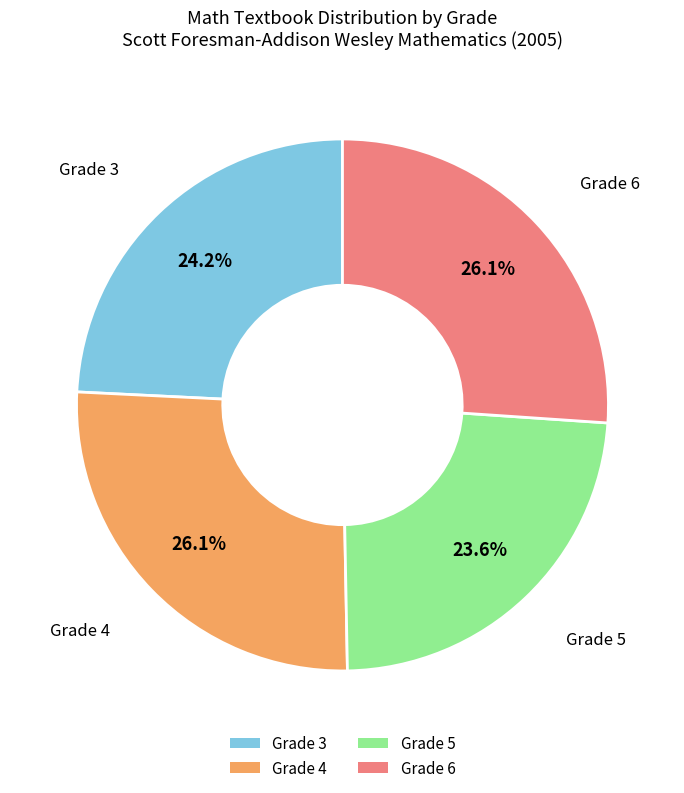

To the nearest percent, what is the combined percentage of Grade 6 and Grade 3?

50%